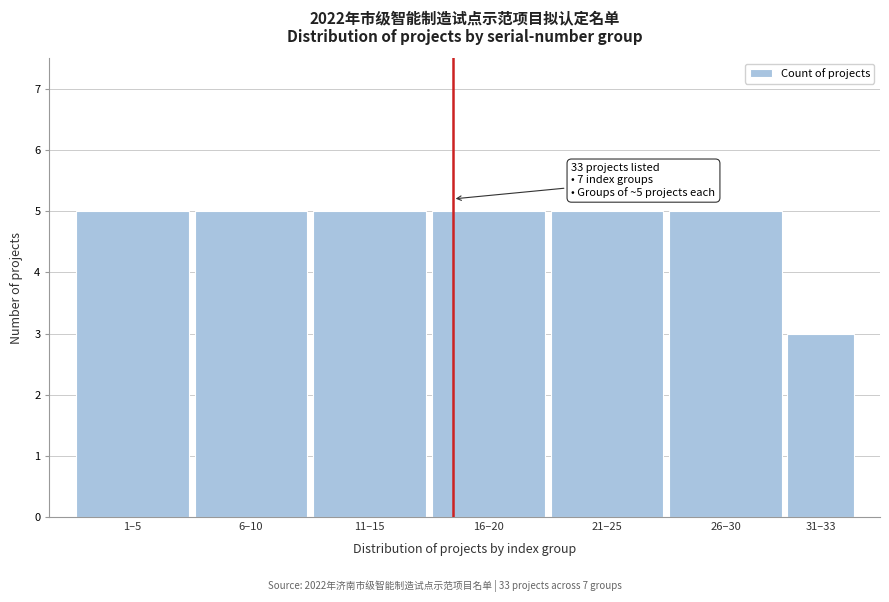

Reading left to right, transcribe all the data shown in this chart.

1–5=5	6–10=5	11–15=5	16–20=5	21–25=5	26–30=5	31–33=3